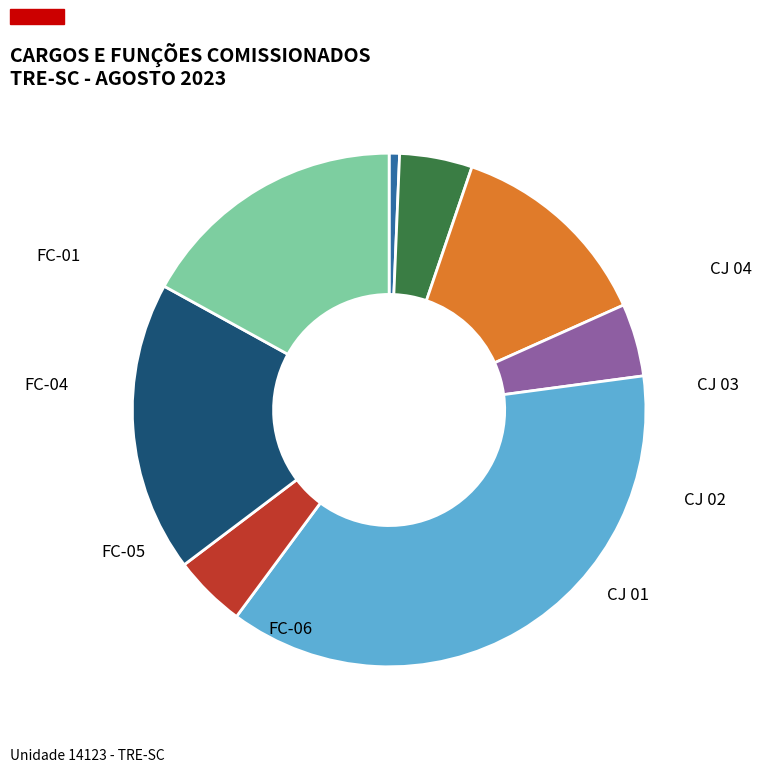

To the nearest percent, what portion does CJ 03 represent?

5%